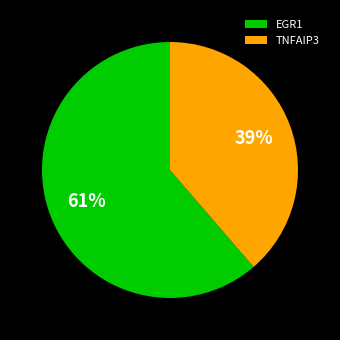

What is the smallest slice in the pie chart?

TNFAIP3